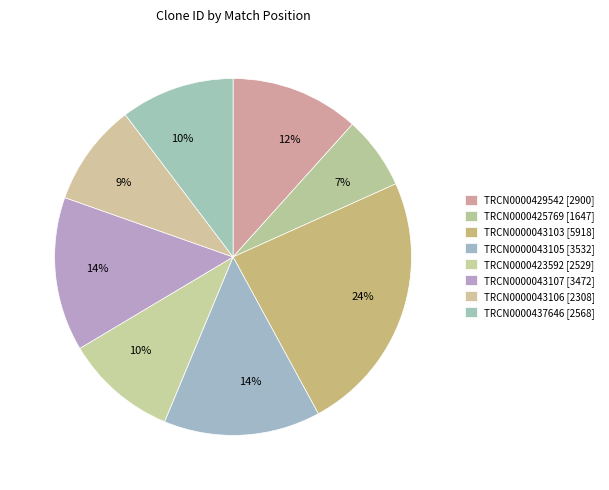

The TRCN0000043103 slice represents 24% of the pie. True or false?

True